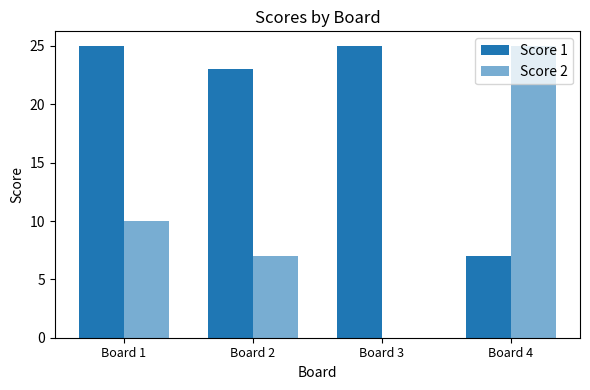

Reading right to left, what are all the values shown in this chart?

Score 1: 7	25	23	25
Score 2: 25	0	7	10